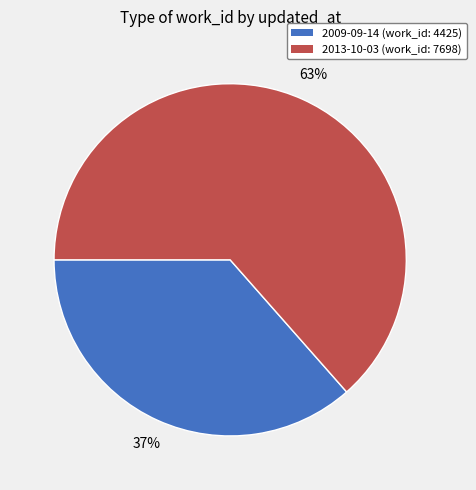

To the nearest percent, what is the combined percentage of 2009-09-14 and 2013-10-03?

100%